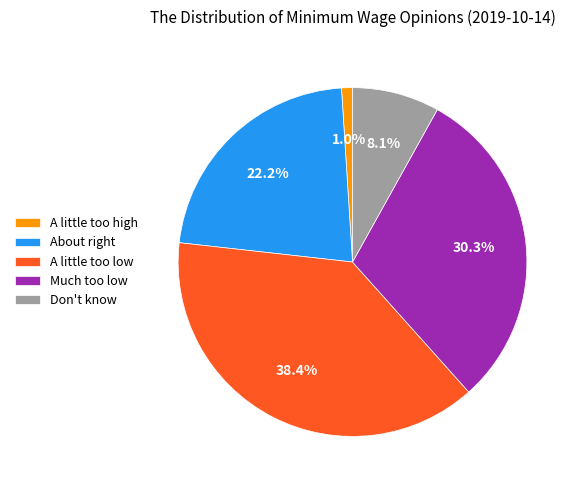

Is it true that Much too low is 21% of the pie?

False